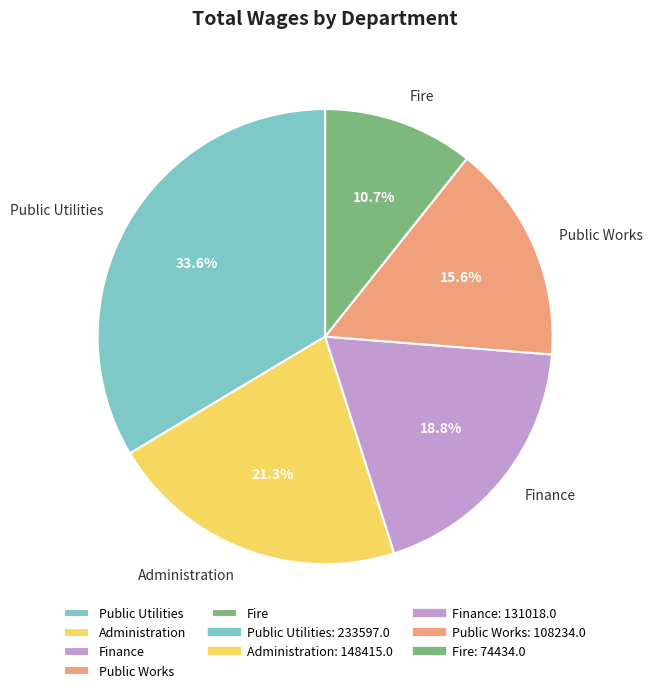

To the nearest percent, what percentage of the pie is Finance?

19%